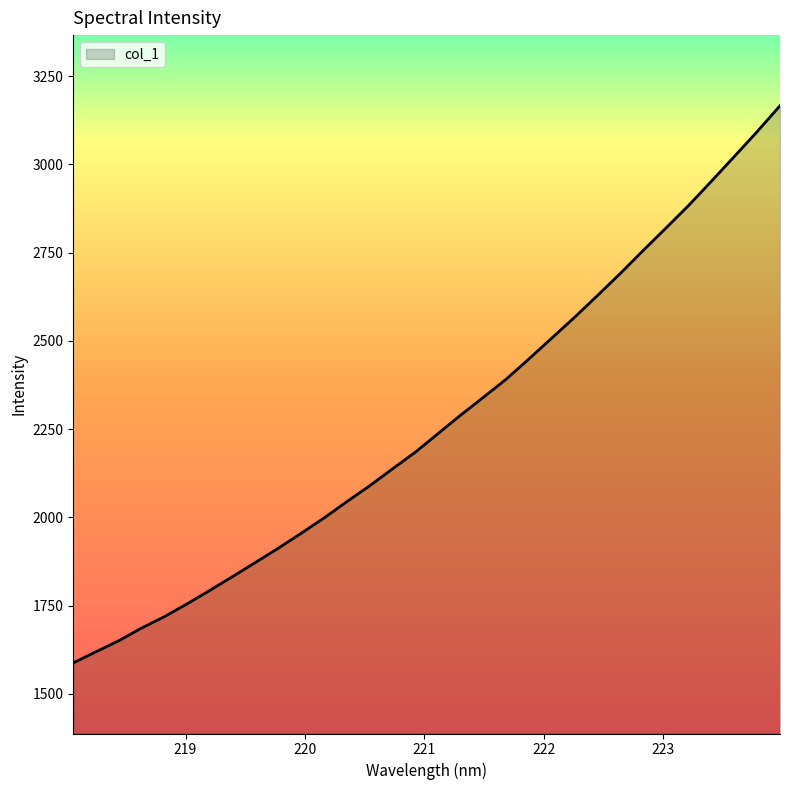

What is the difference between the second highest and minimum values?

1504.7